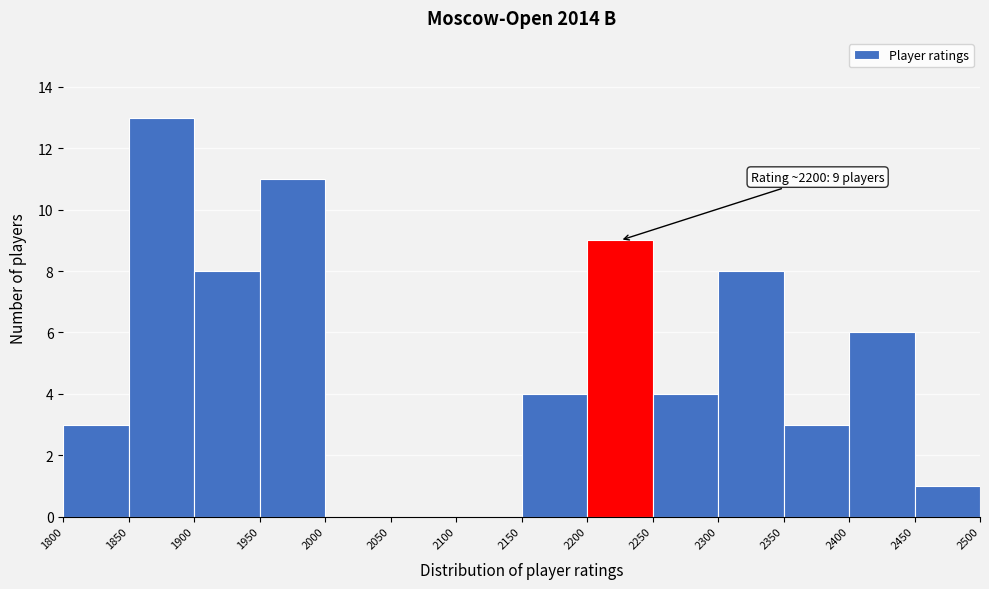

Over which range of the x-axis is the bar tallest?

1850 to 1900